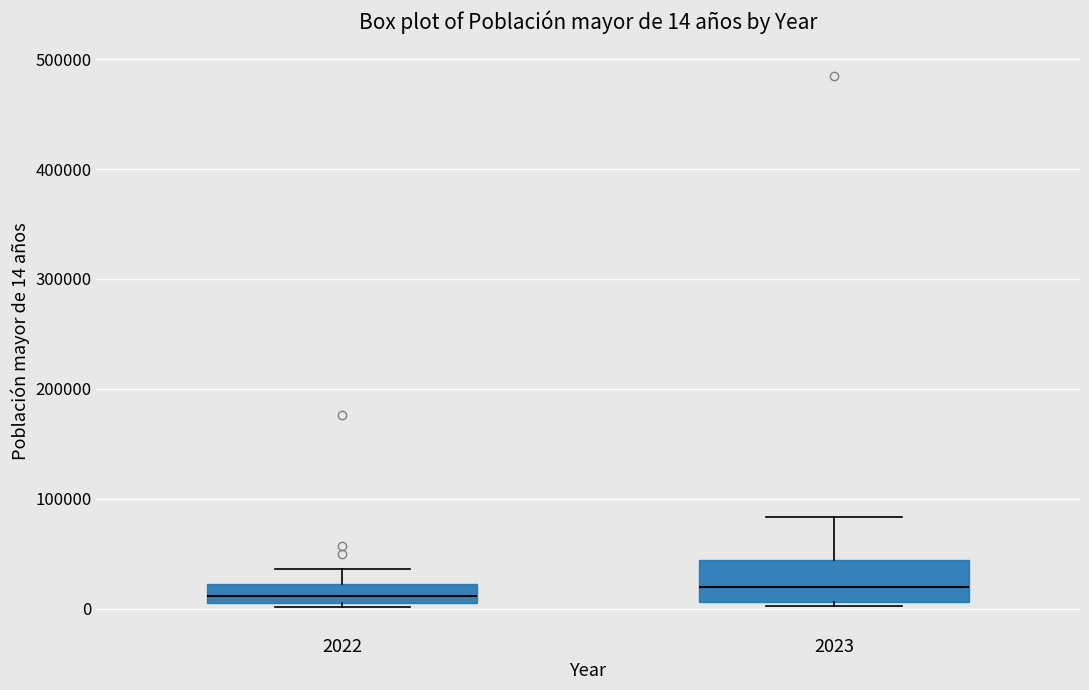

Which box is the tallest, from its lower edge to its upper edge?

2023